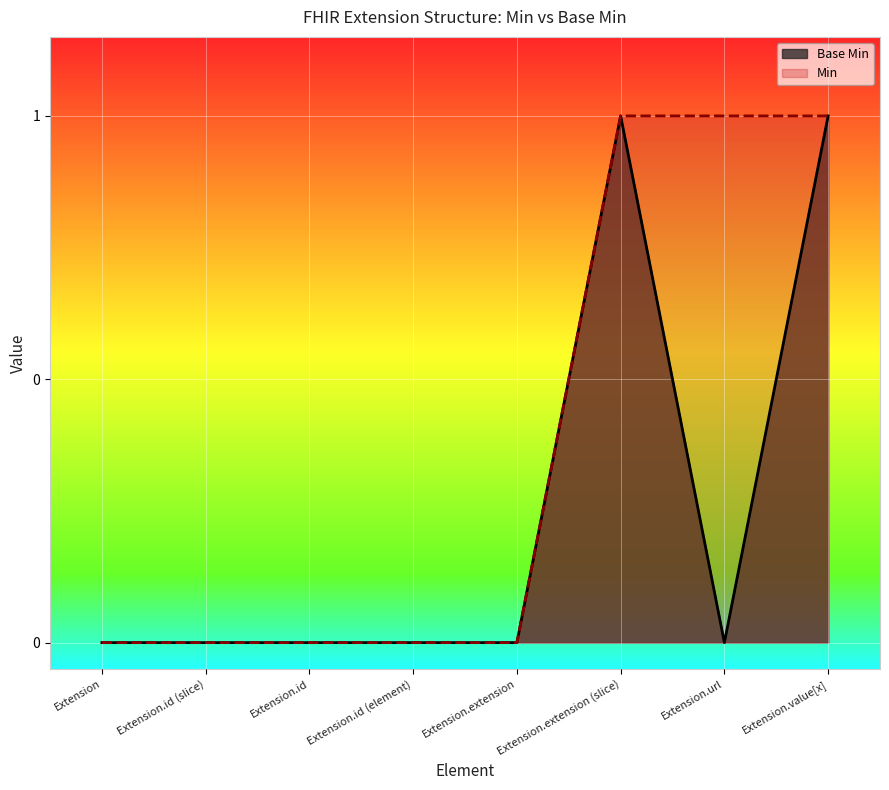

Which series has the widest spread of values?

Base Min